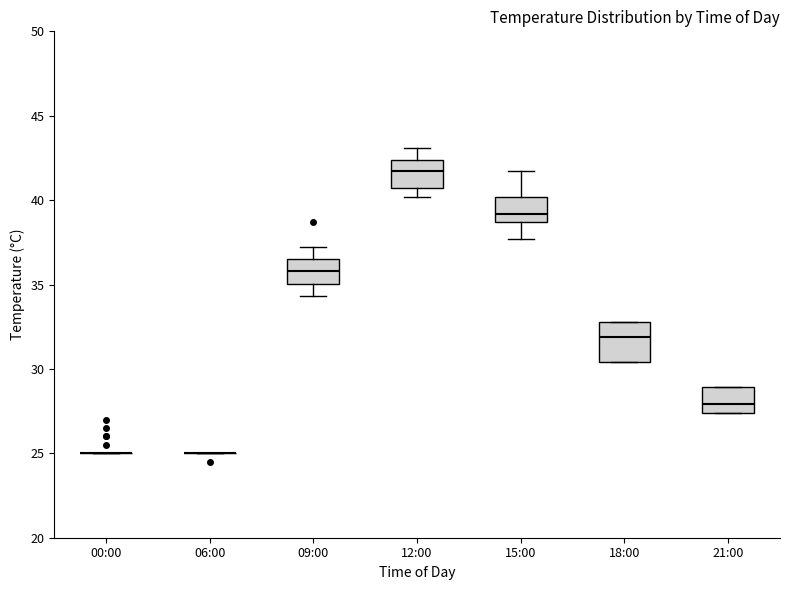

Reading left to right, read every box against the y-axis: the position of its median line, the range the box covers, and the ends of its whiskers. The values are not printed on the chart, so give them approximately, as read against the axis.

00:00: box collapsed to a line at 25.0, whiskers 25.0 to 25.0
06:00: box collapsed to a line at 25.0, whiskers 25.0 to 25.0
09:00: median 36.0, box 35.0 to 36.5, whiskers 34.5 to 37.0
12:00: median 41.5, box 40.5 to 42.5, whiskers 40.0 to 43.0
15:00: median 39.0, box 38.5 to 40.0, whiskers 37.5 to 41.5
18:00: median 32.0, box 30.5 to 33.0, whiskers 30.5 to 33.0
21:00: median 28.0, box 27.5 to 29.0, whiskers 27.5 to 29.0